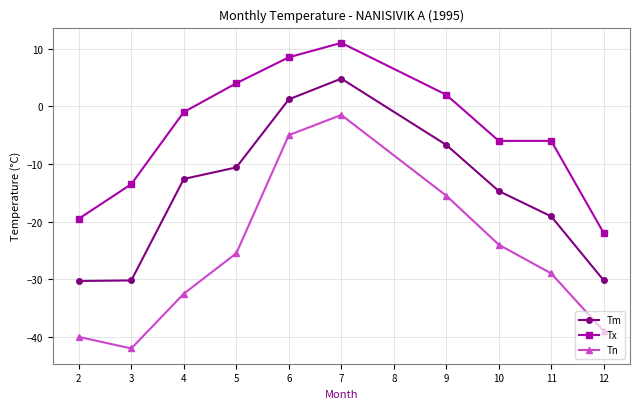

Rank the series at 5 from highest to lowest value.

Tx, Tm, Tn